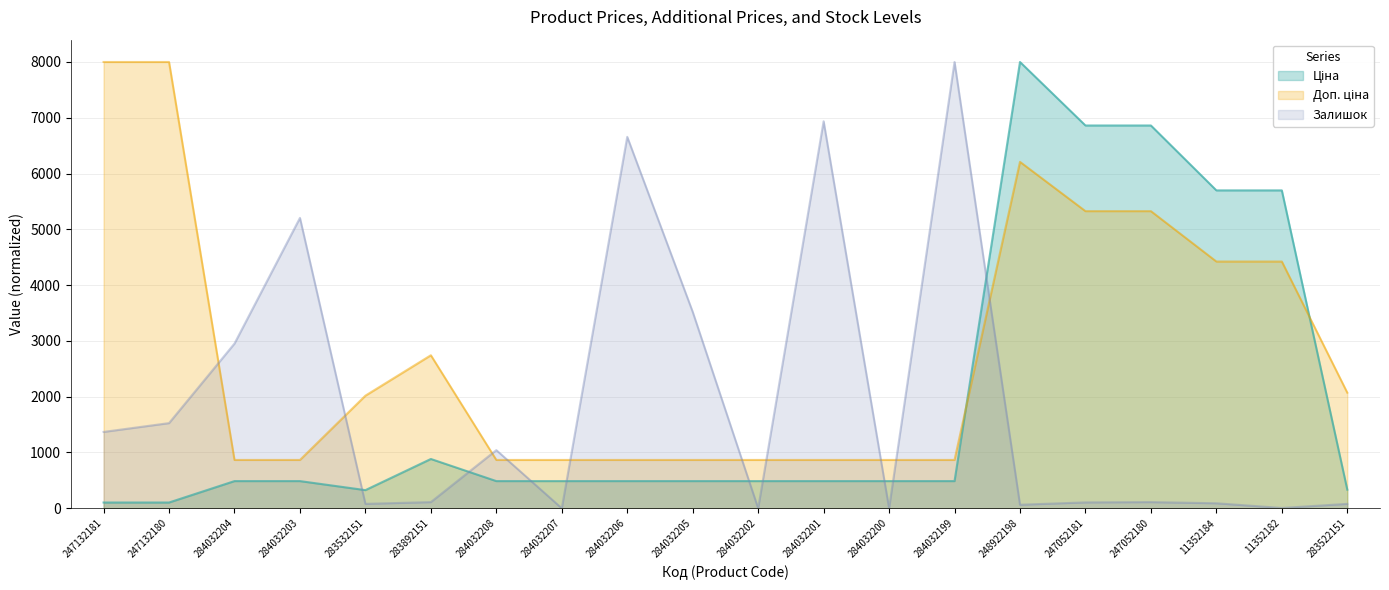

Between 283892151 and 284032206, which series saw the biggest shift?

Залишок